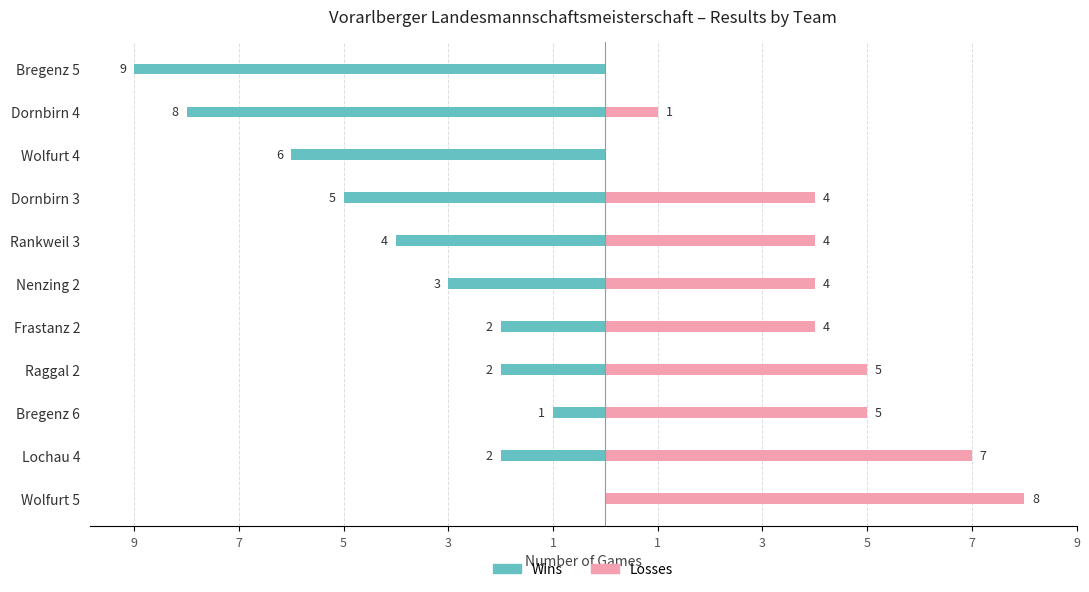

Rank the series by their average value, from lowest to highest.

Wins, Losses